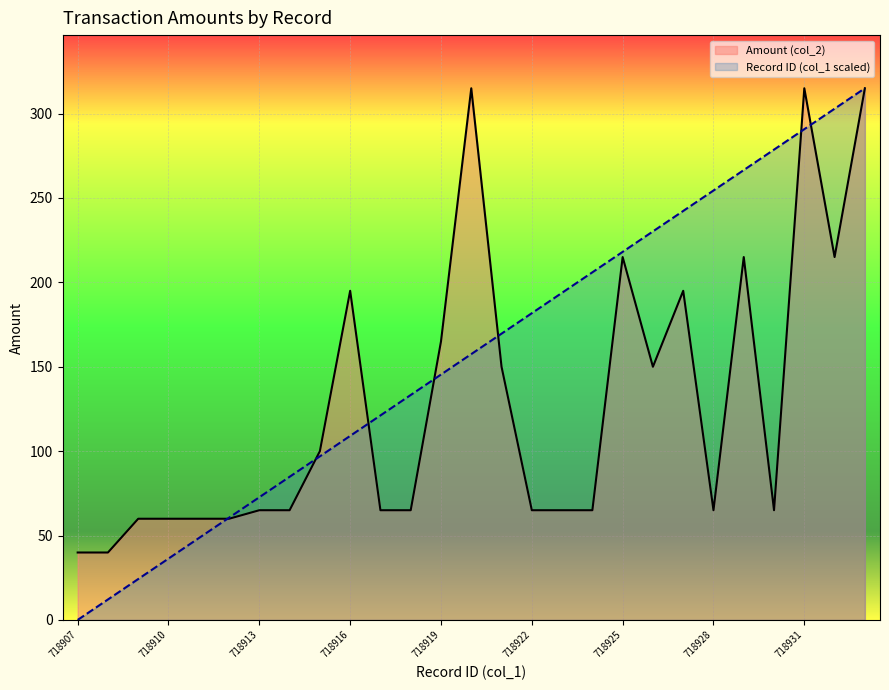

What is the average value of the Amount (col_2) series?

127.8